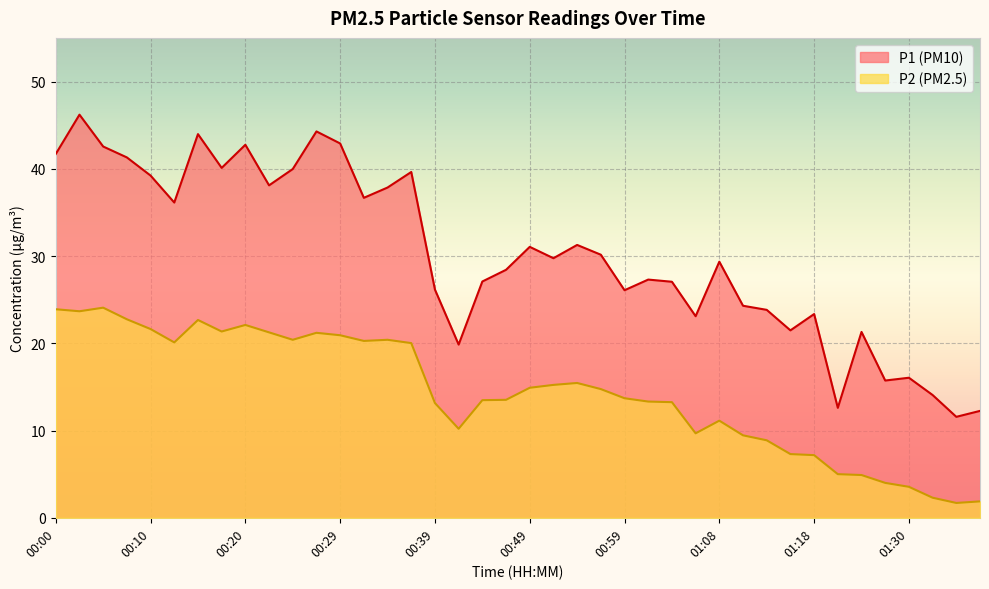

True or false: P1 and P2 intersect in this chart.

False